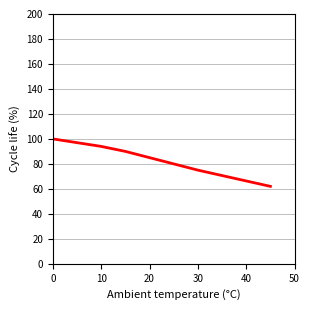

What is the greatest value displayed?

100